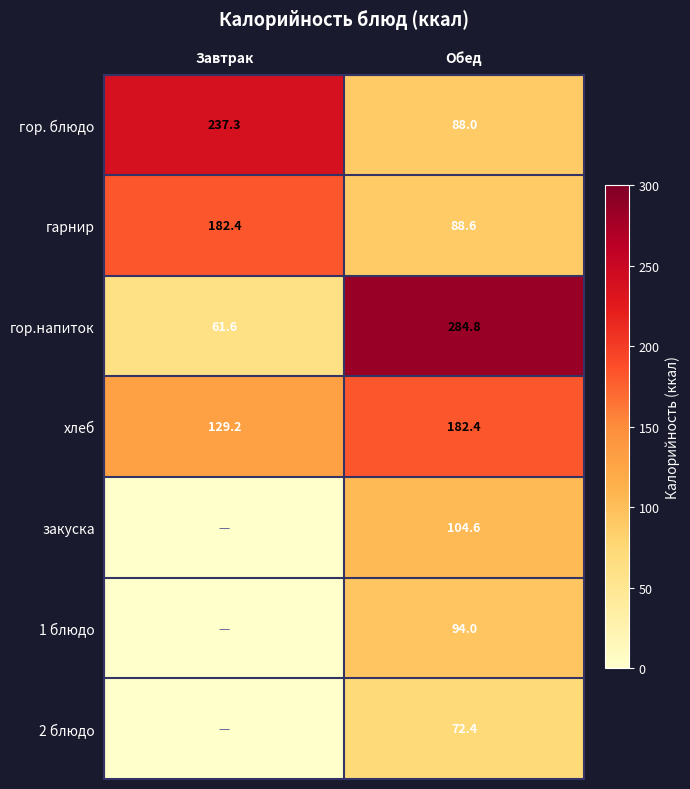

What is the difference between the гор.напиток values at Завтрак and Обед?

223.2